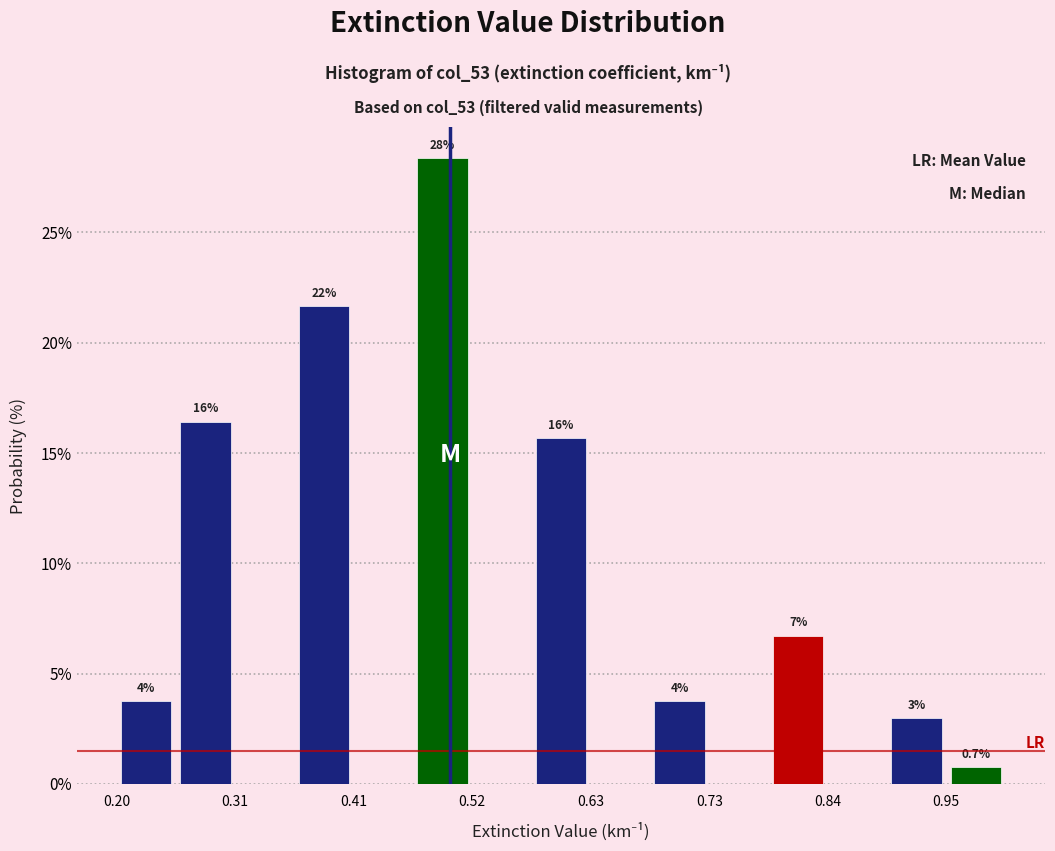

Read against the x-axis, roughly where is the centre of the tallest bar?

0.50